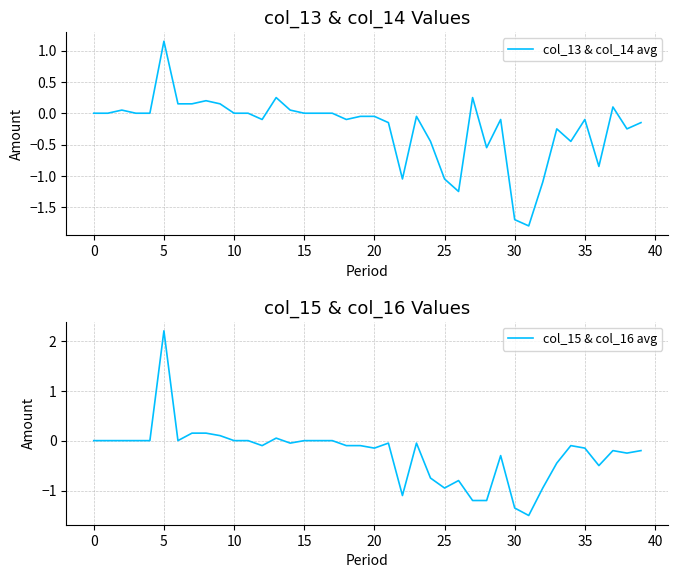

Is it true that col_13 & col_14 avg equals -0.1 at 35?

True